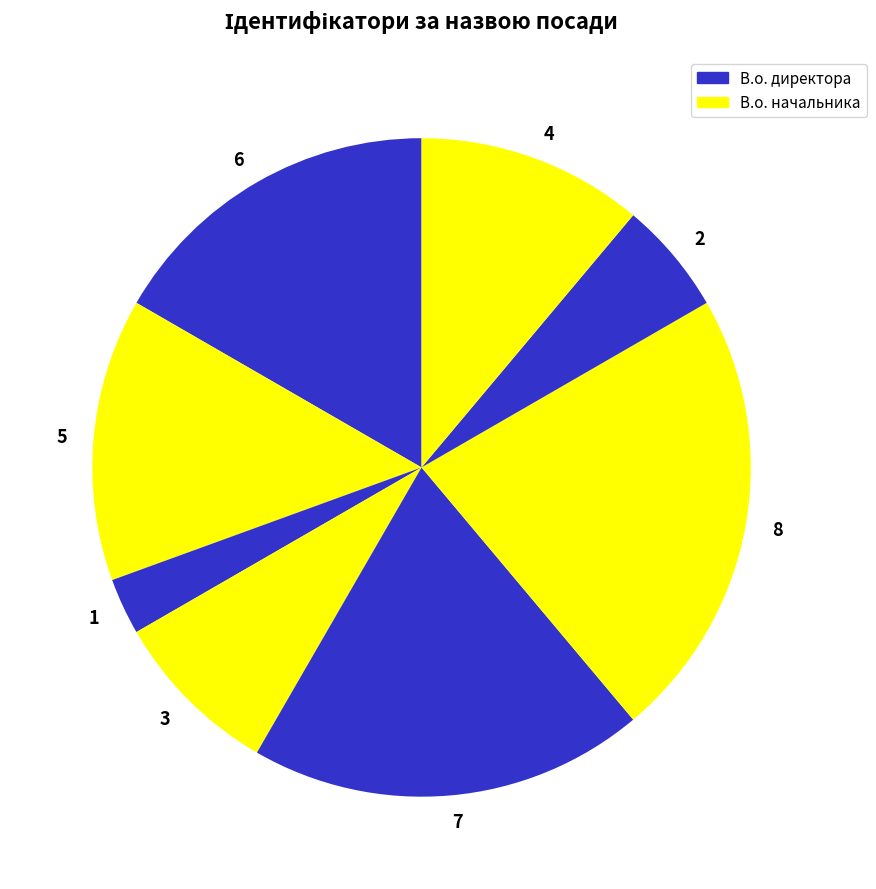

Approximately how many times larger is the value at 6 compared to 3?

2.0